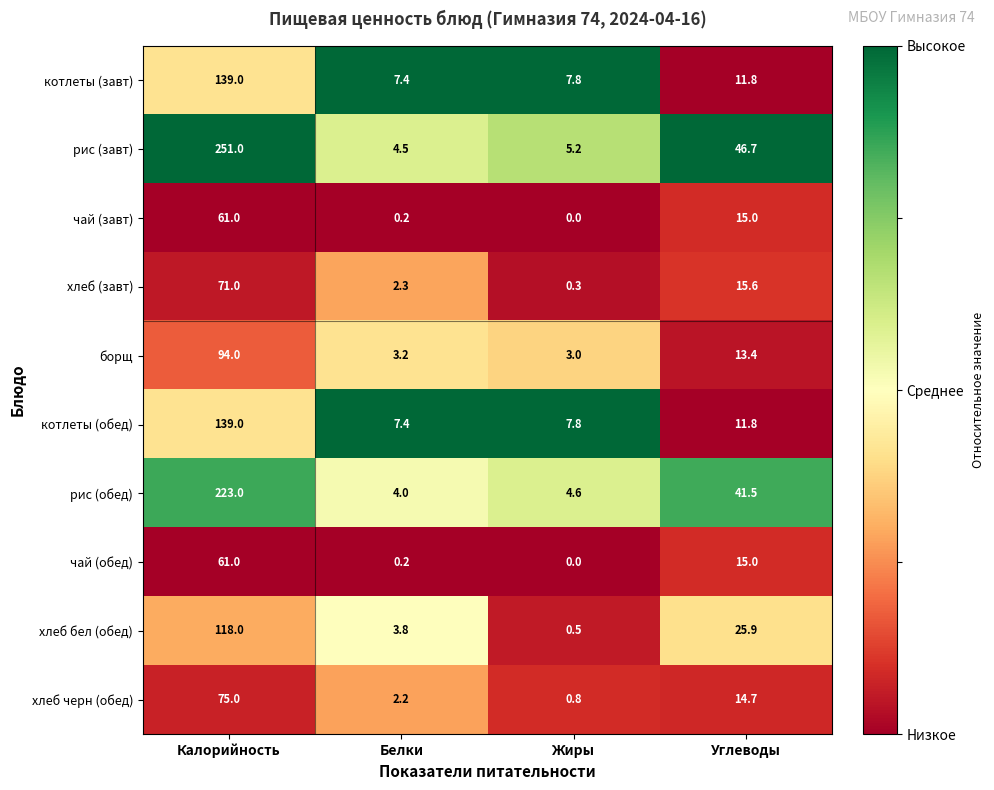

What is the maximum value shown in the chart?

251.0